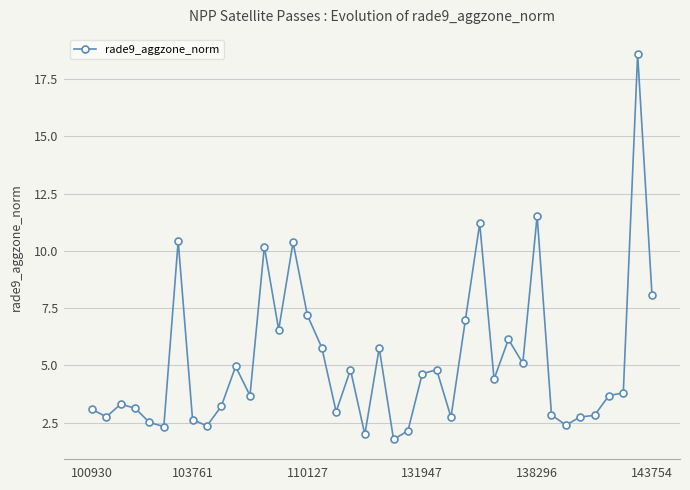

What is the sum of all values?

206.4